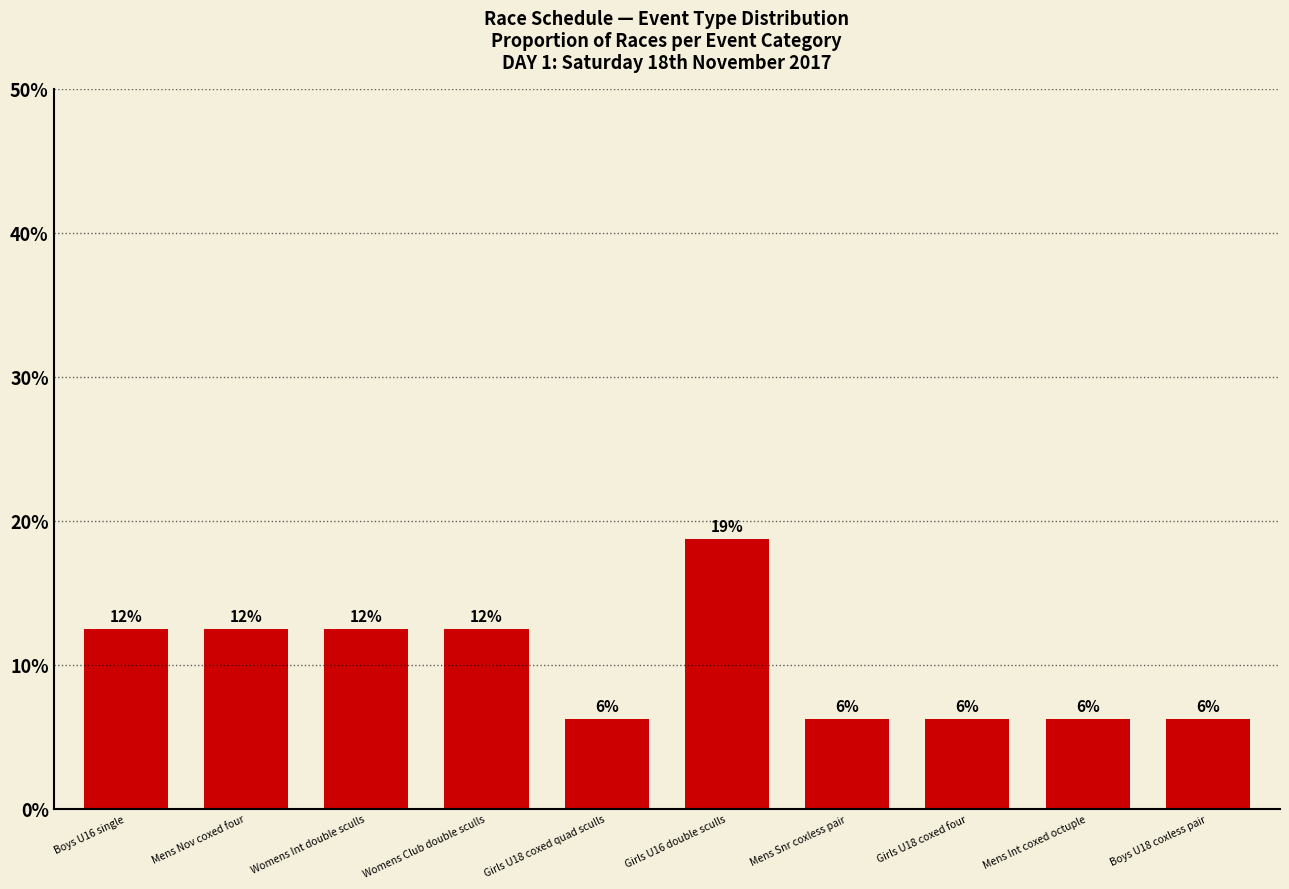

Does the chart contain any negative values?

No